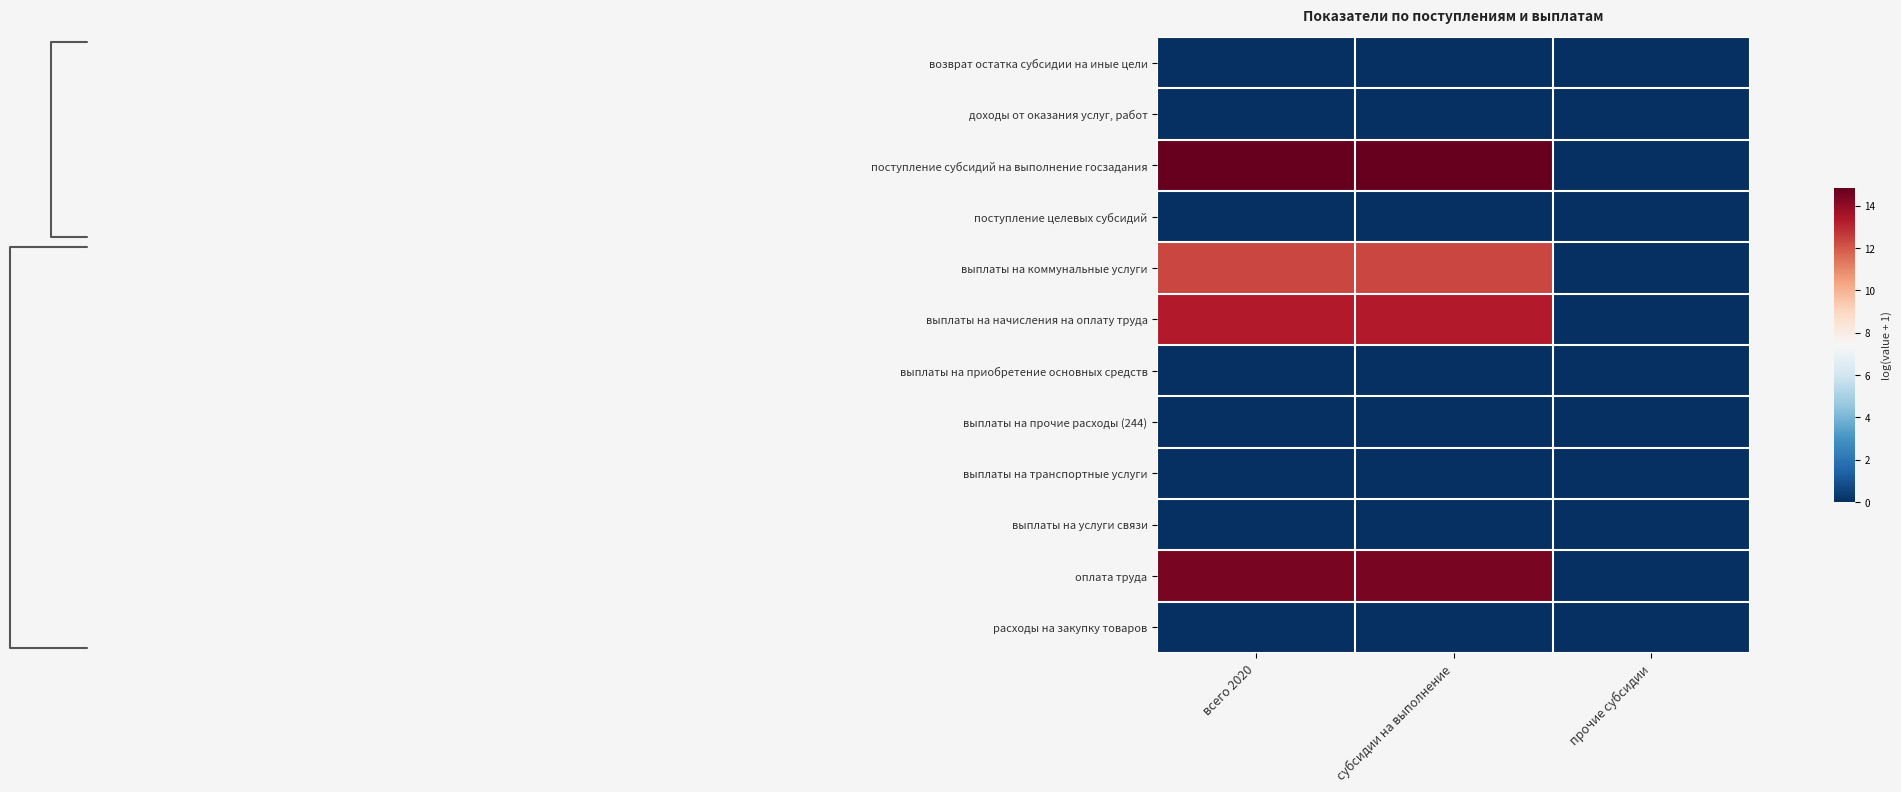

What is the difference between the highest and lowest values at субсидии на выполнение?

14.8